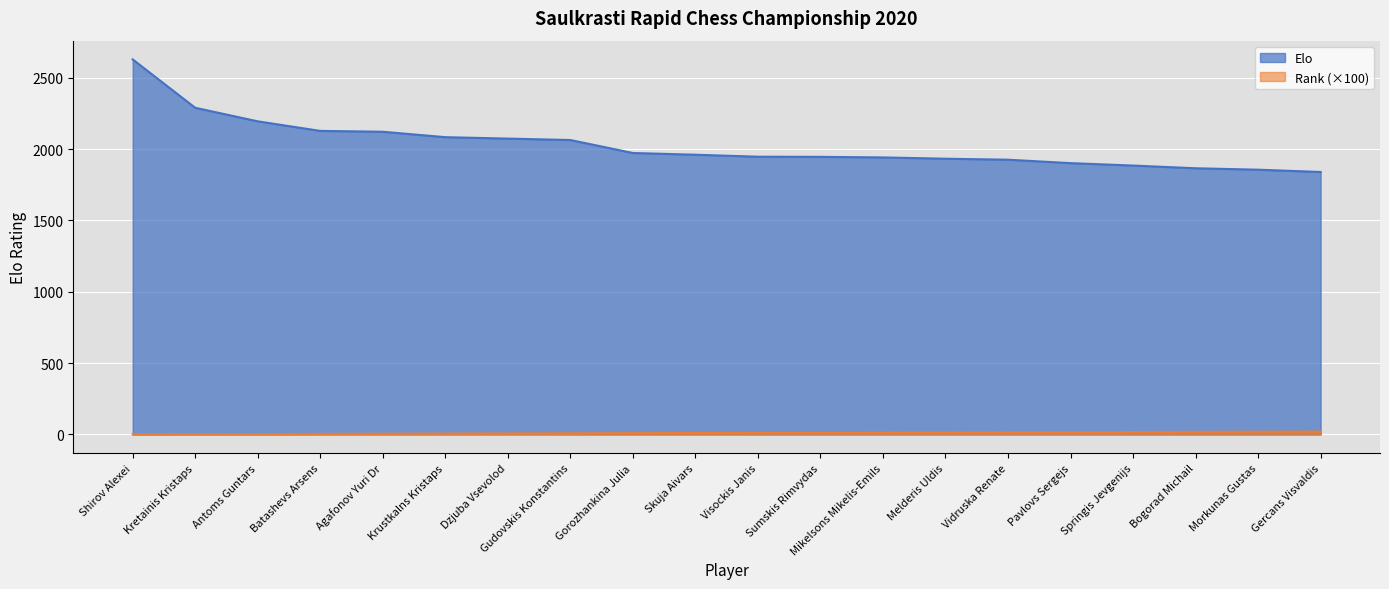

True or false: Title and Elo cross at least once.

False